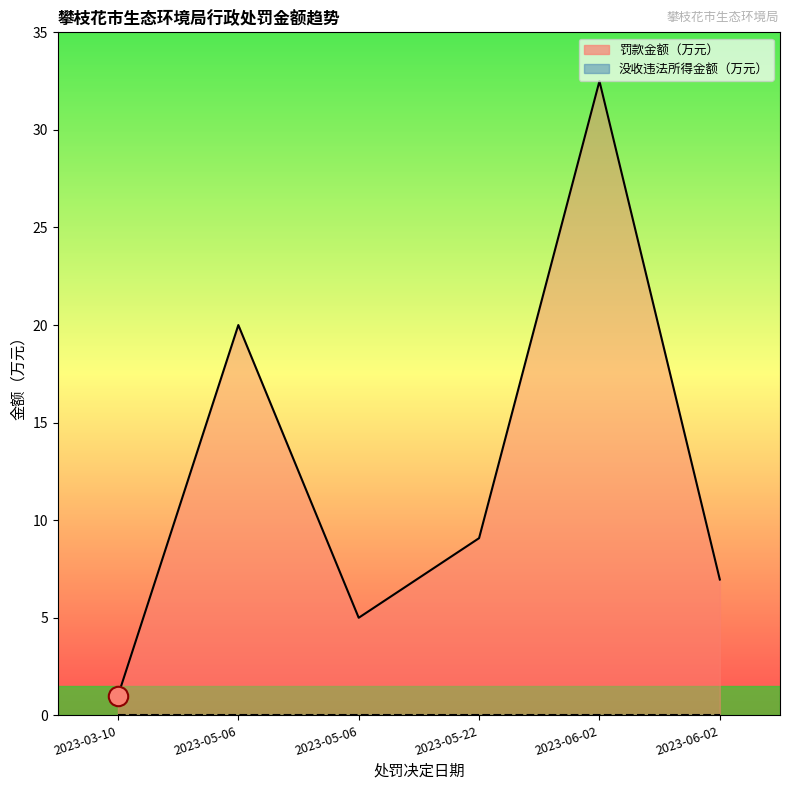

Reading right to left, transcribe all the data shown in this chart.

罚款金额（万元）_line: 7.0	32.5	9.1	5.0	20.0	1.0
没收违法所得、没收非法财物的金额（万元）_line: 0.0	0.0	0.0	0.0	0.0	0.0